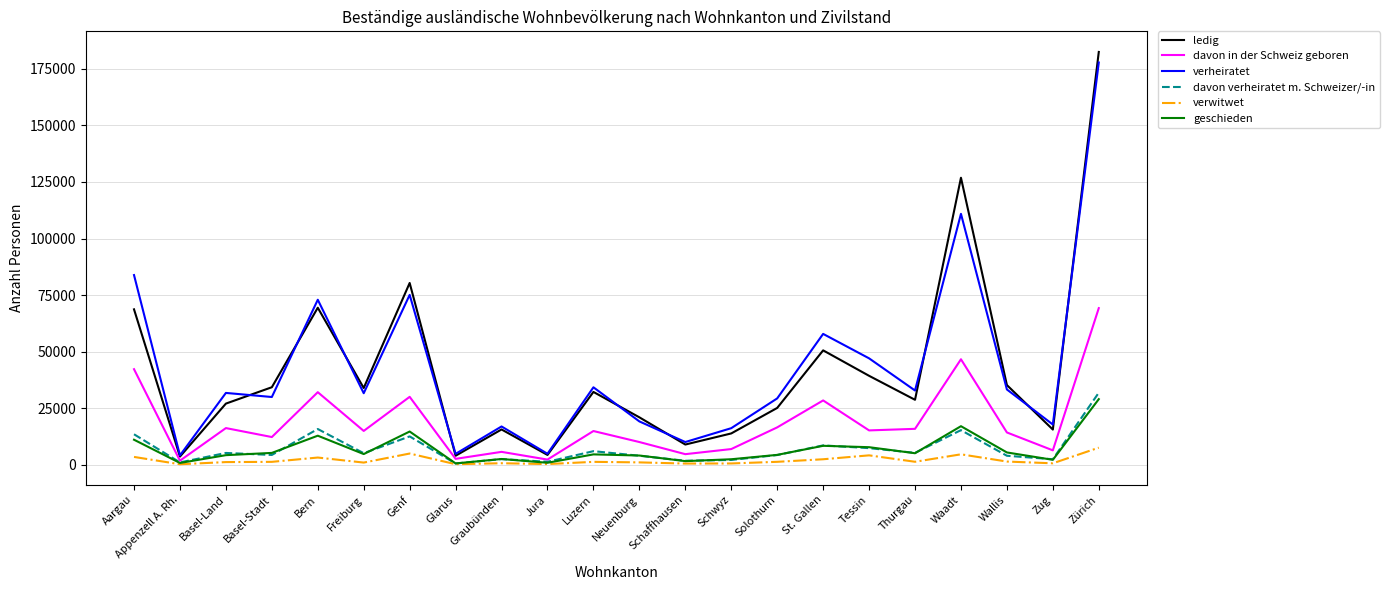

True or false: verheiratet has a value of 31721 at Basel-Land.

True